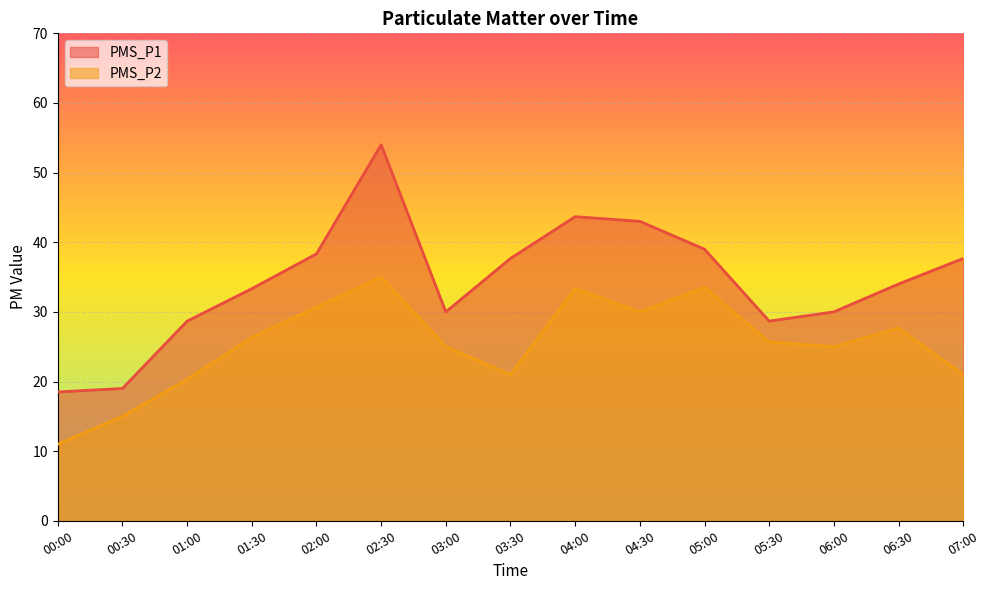

What are all the series names shown in the legend?

PMS_P1, PMS_P2